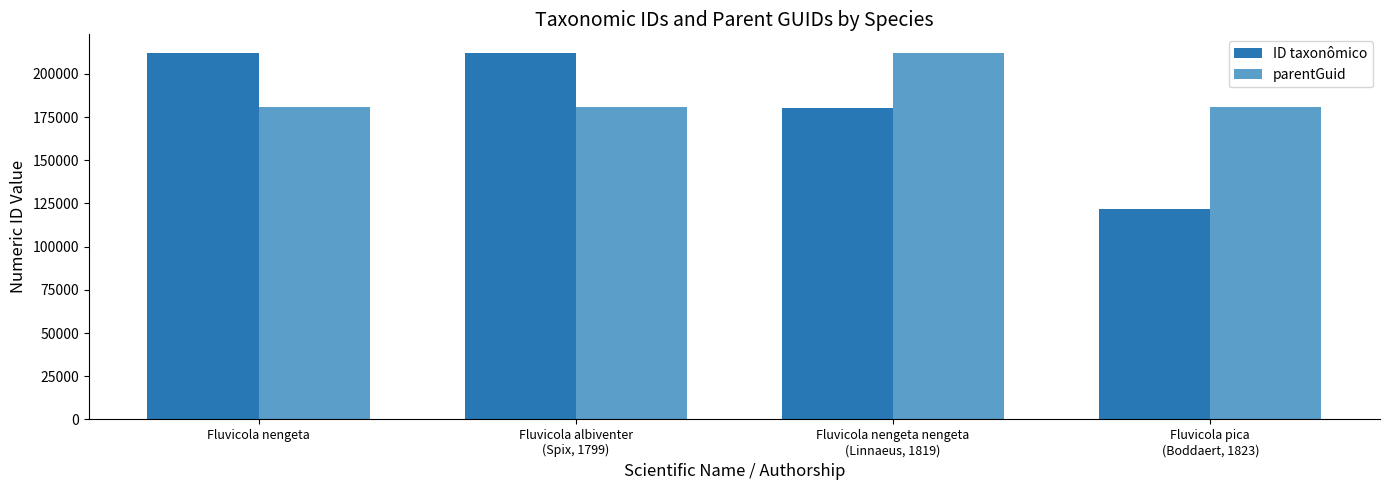

At how many categories does at least one series exceed 196735?

3